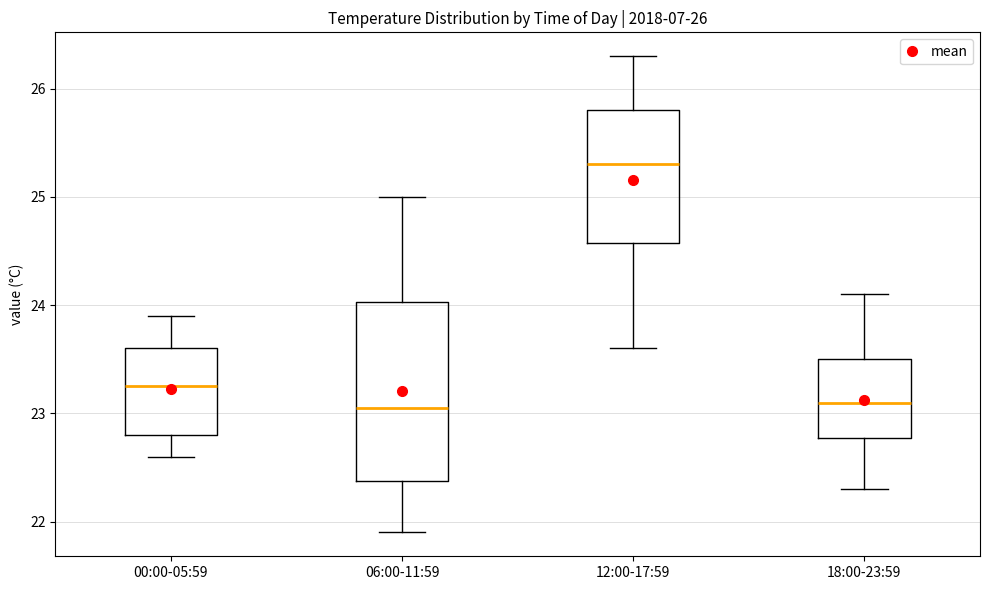

Comparing the boxes themselves (not the whiskers), which one is the tallest?

06:00-11:59